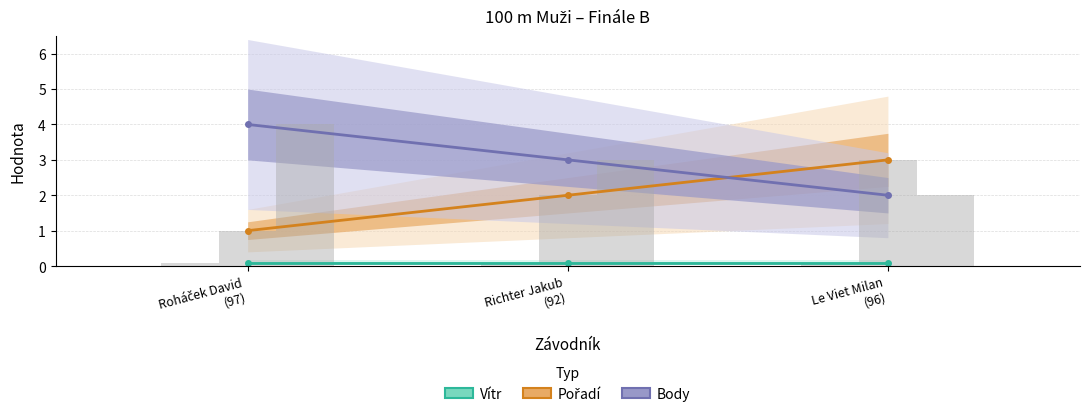

What is the average value of the Pořadí series?

2.0